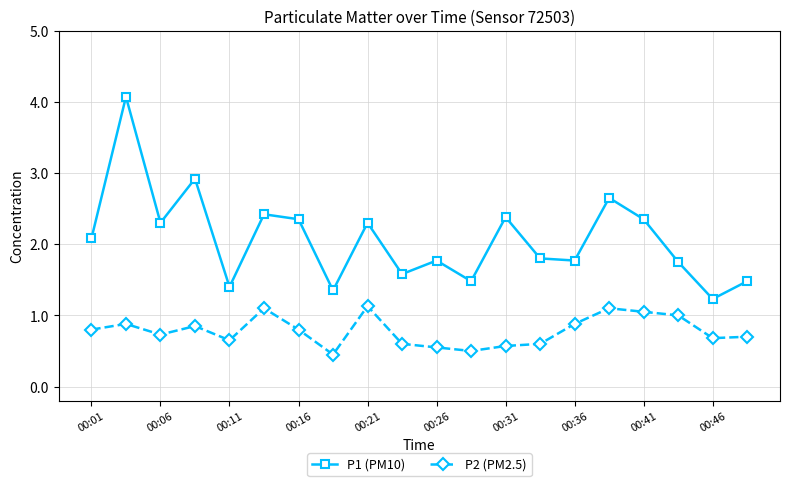

True or false: P2 (PM2.5) and P1 (PM10) intersect in this chart.

False